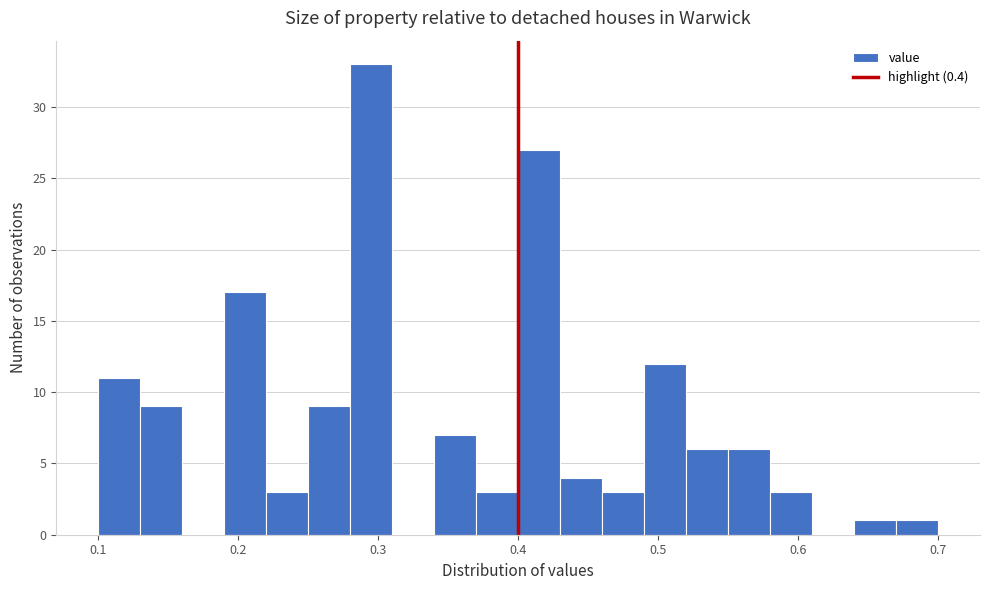

Read against the x-axis, roughly where is the centre of the tallest bar?

0.30